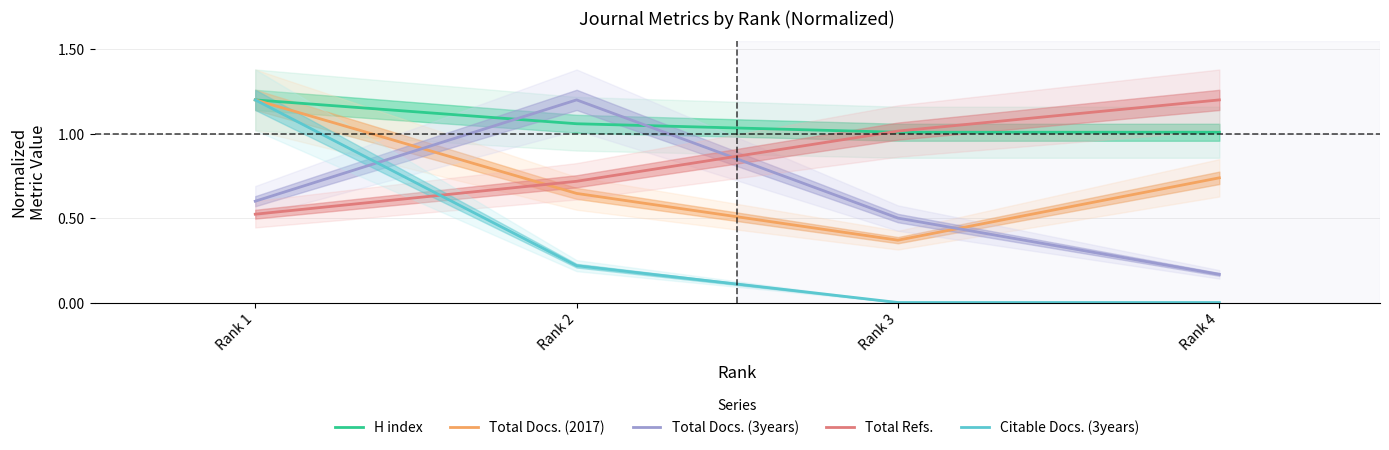

True or false: Citable Docs. (3years) and Total Docs. (2017) cross at least once.

False